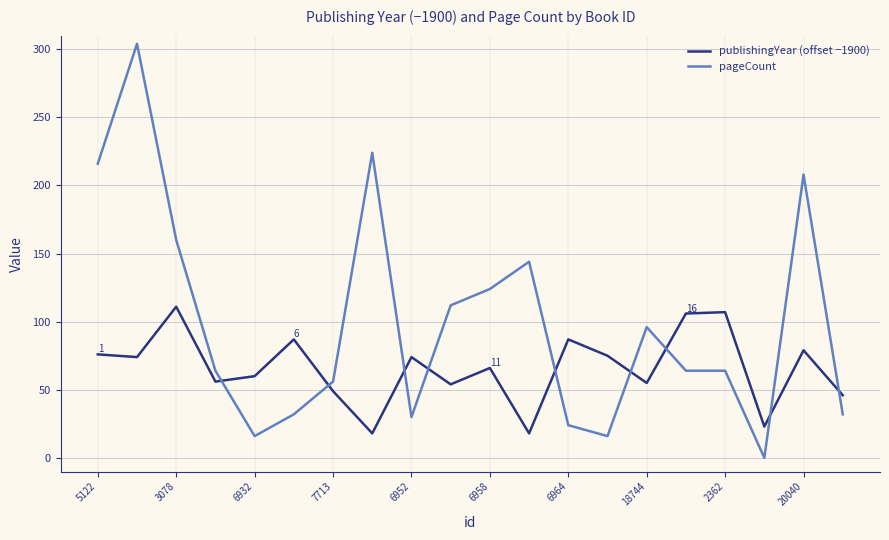

What is the difference between the maximum and minimum values in the pageCount series?

304